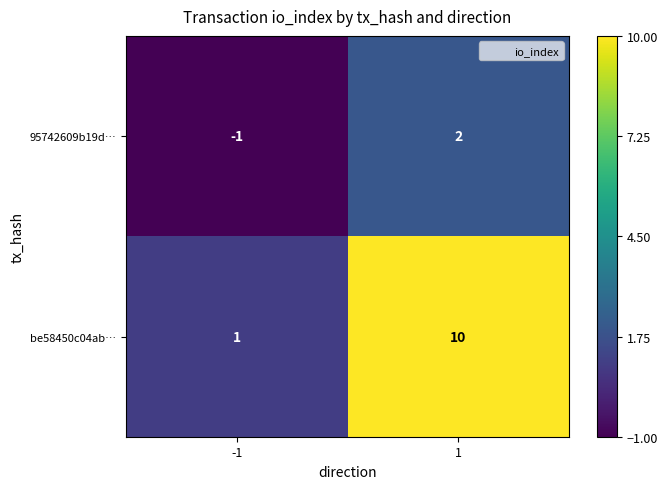

Rank the series by their average value, from highest to lowest.

be58450c04ab…, 95742609b19d…